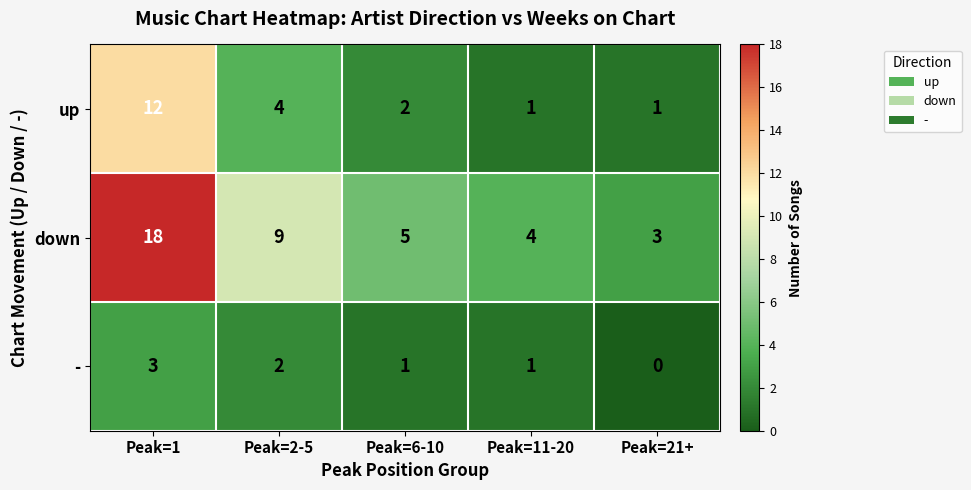

How many categories are shown in the chart?

5